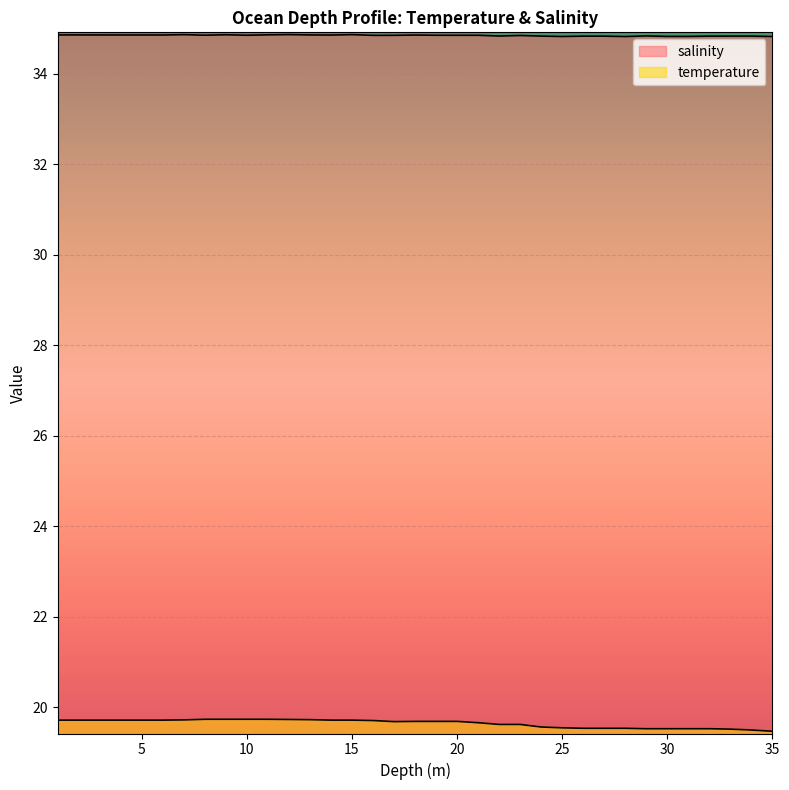

Which series has the largest total across all categories?

salinity